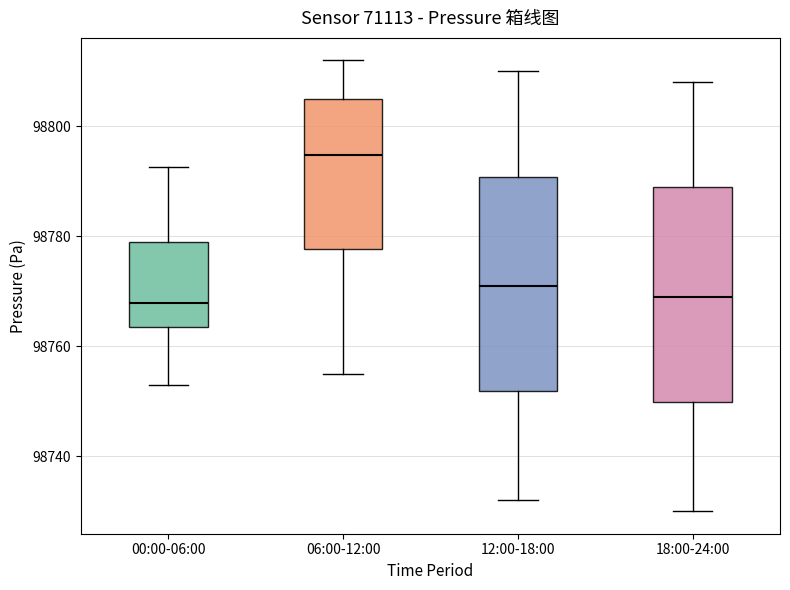

Where does the median line of the box for 18:00-24:00 sit on the y-axis? The values are not printed on the chart, so give them approximately, as read against the axis.

98770